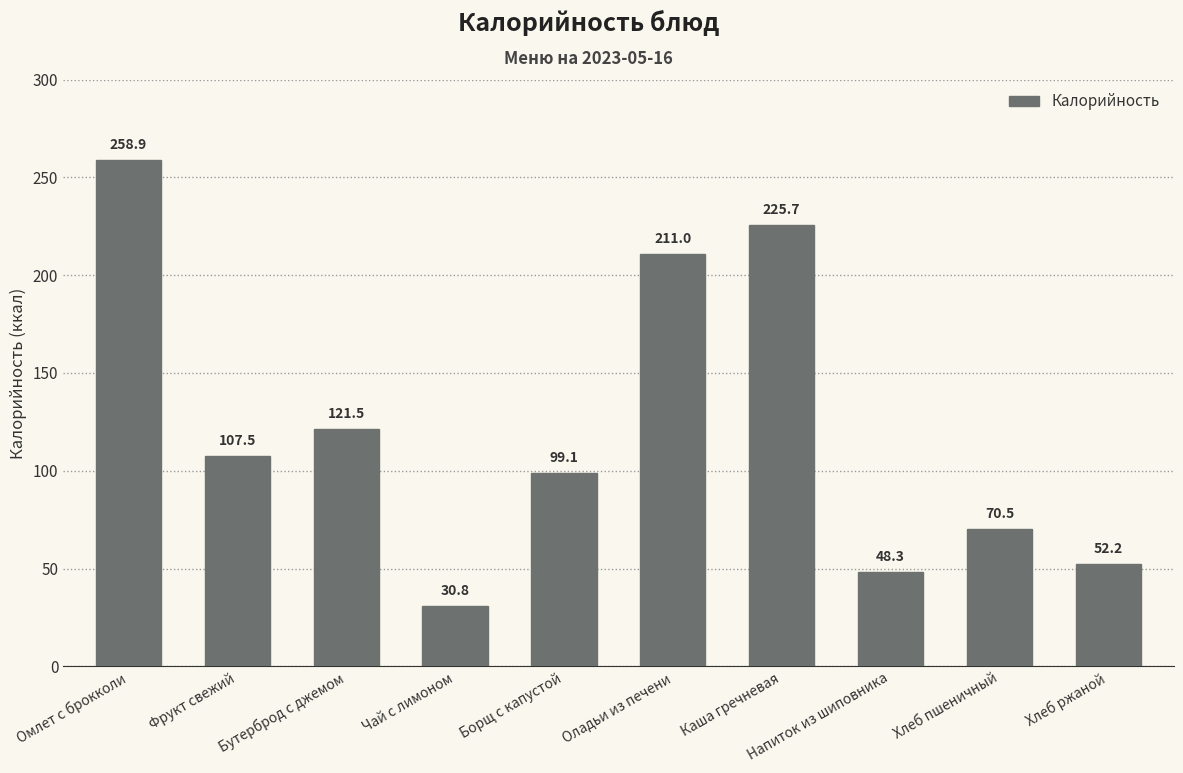

What is the change in value from Фрукт свежий to Хлеб ржаной?

-55.3